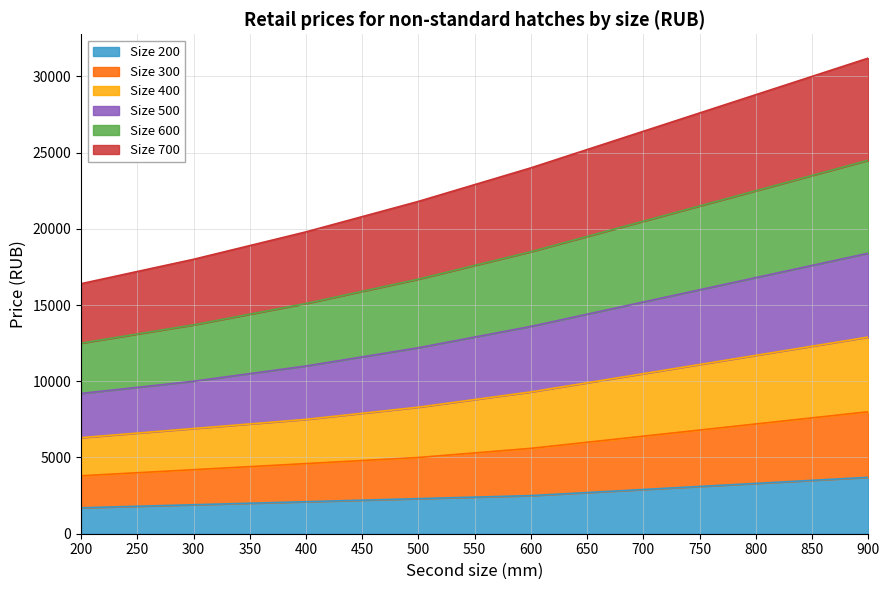

True or false: Size 200 has a value of 2100 at 400.

True